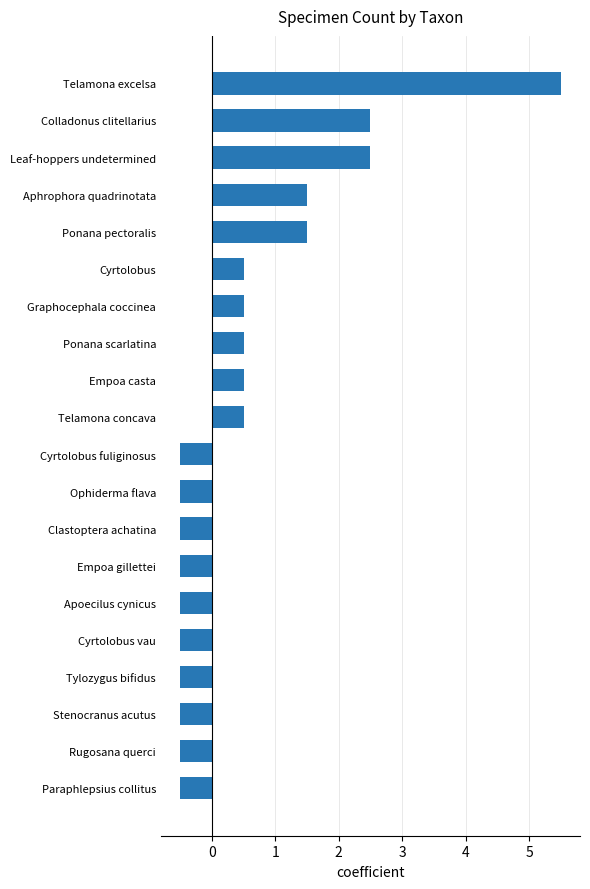

What is the approximate value at Empoa gillettei?

-0.5